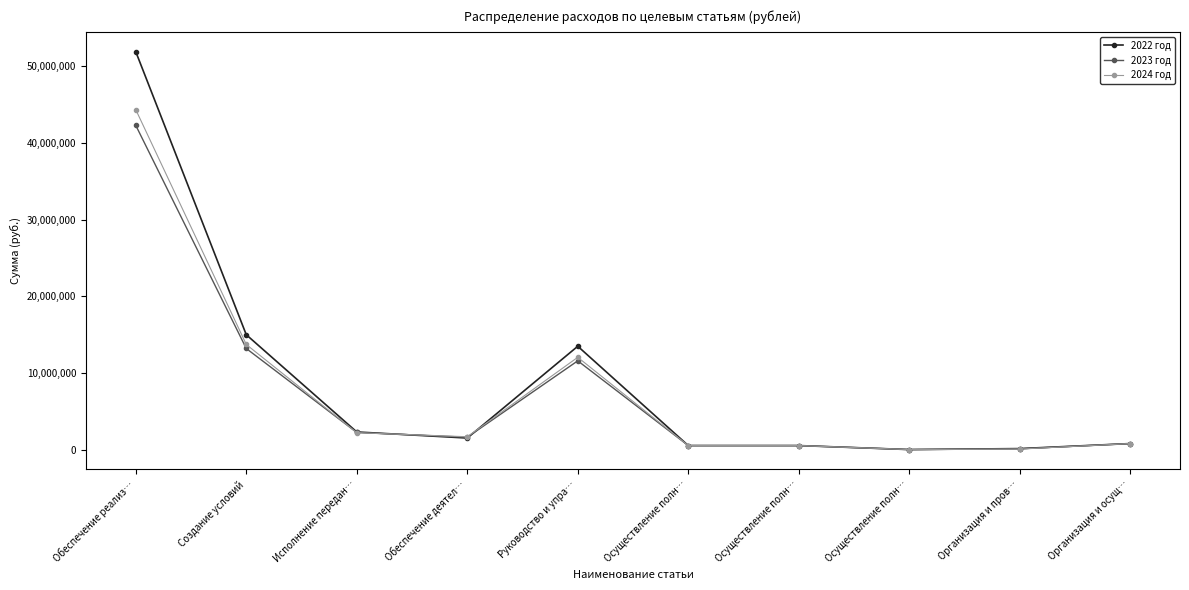

In 2023 год, how many points are higher than both neighbors (excluding endpoints)?

1